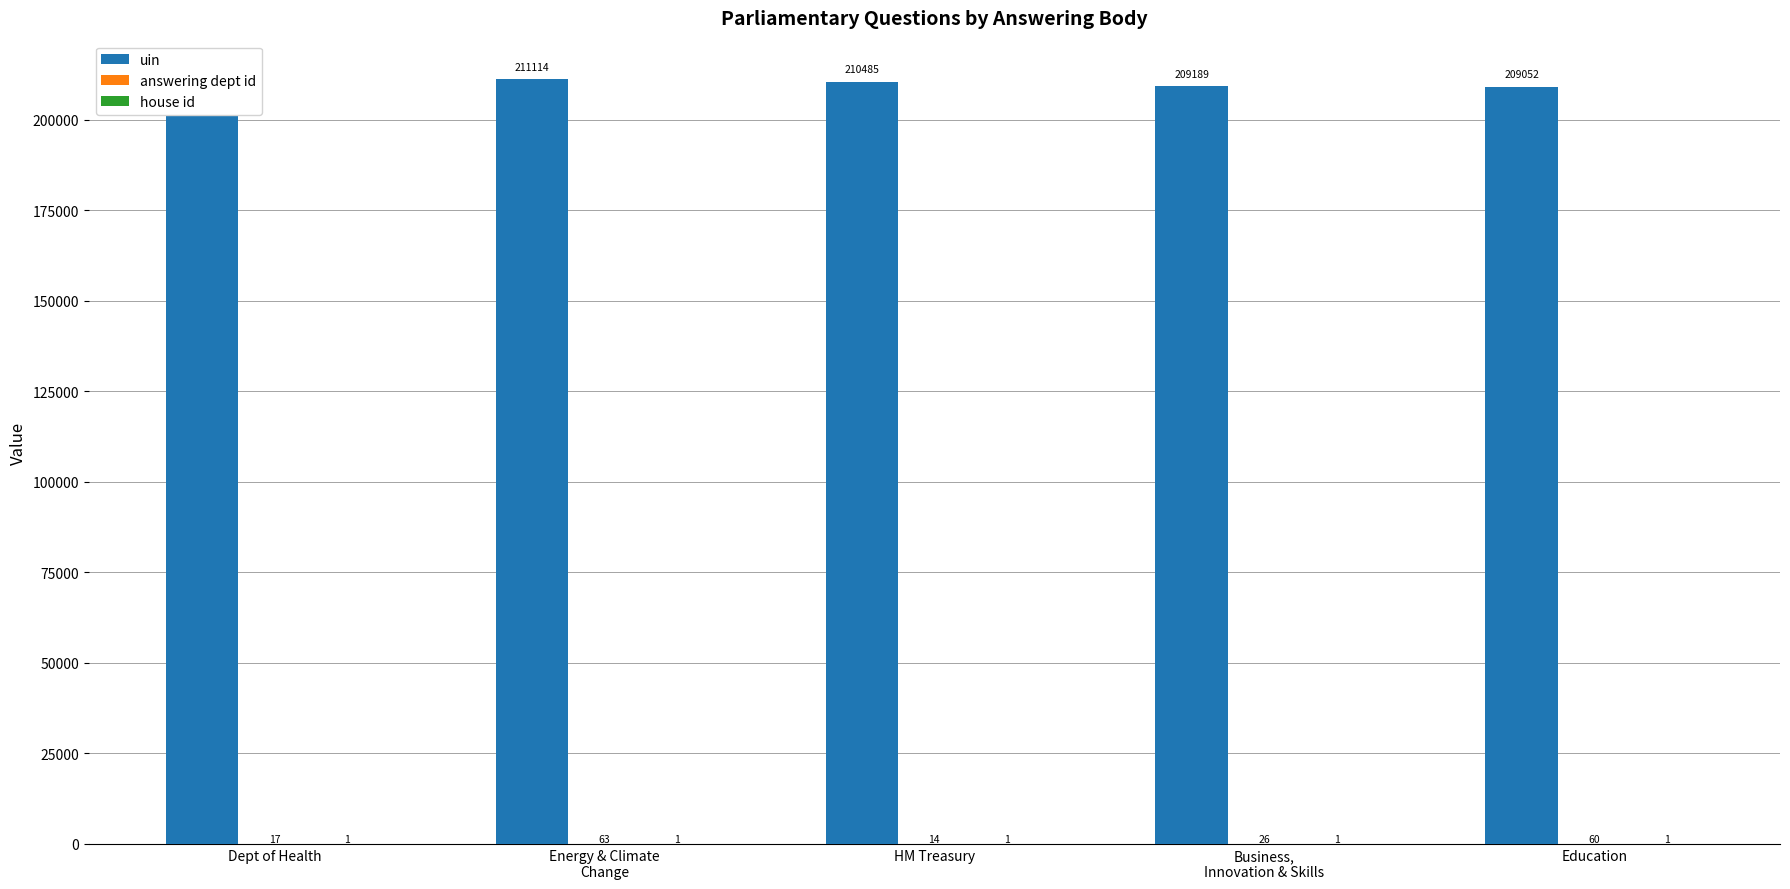

How many groups of bars are there?

5